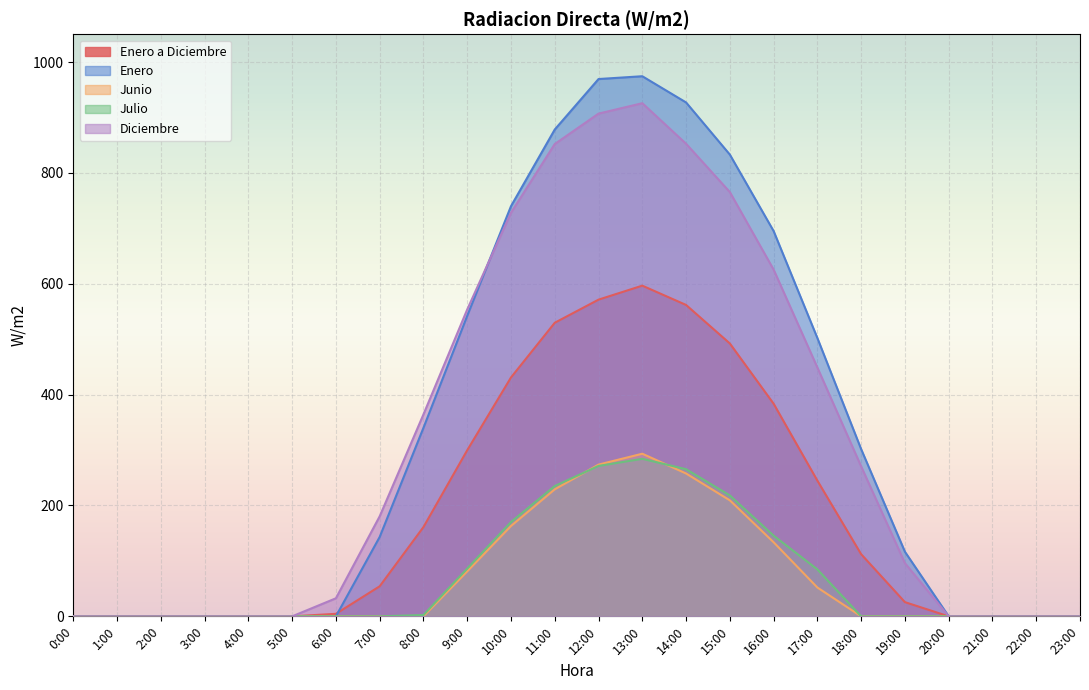

What is the spread (max minus min) of values at 11:00?

649.1